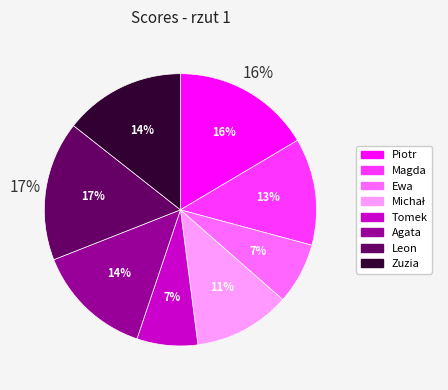

Do Piotr and Leon together represent more than half of the pie?

No